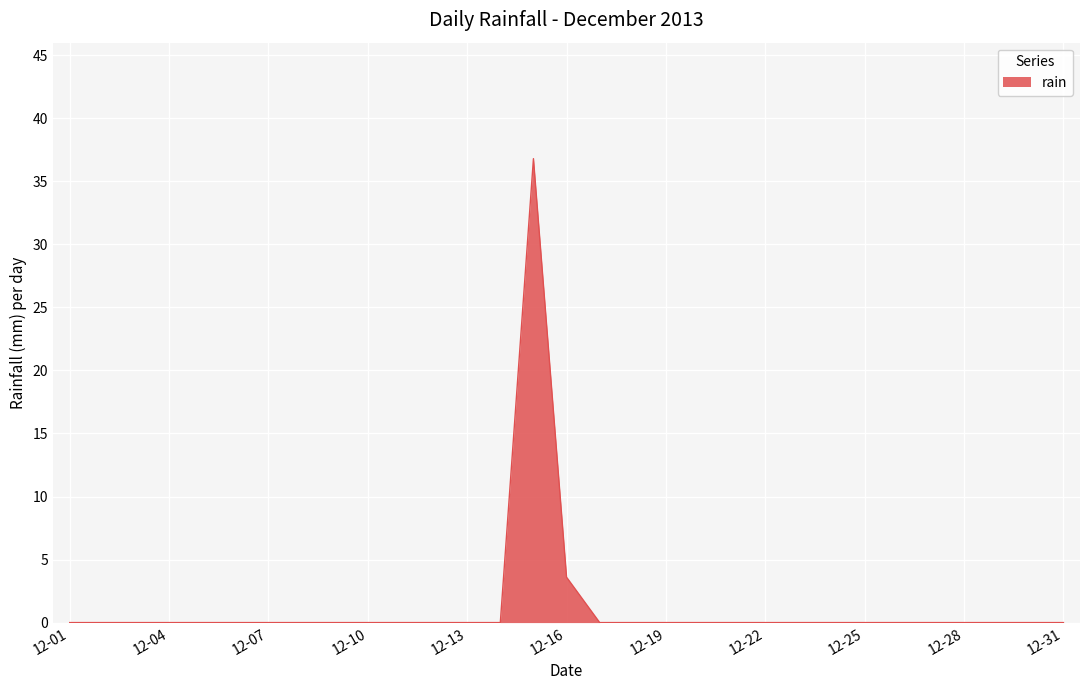

Where is the data nearest to the value 18?

12-16